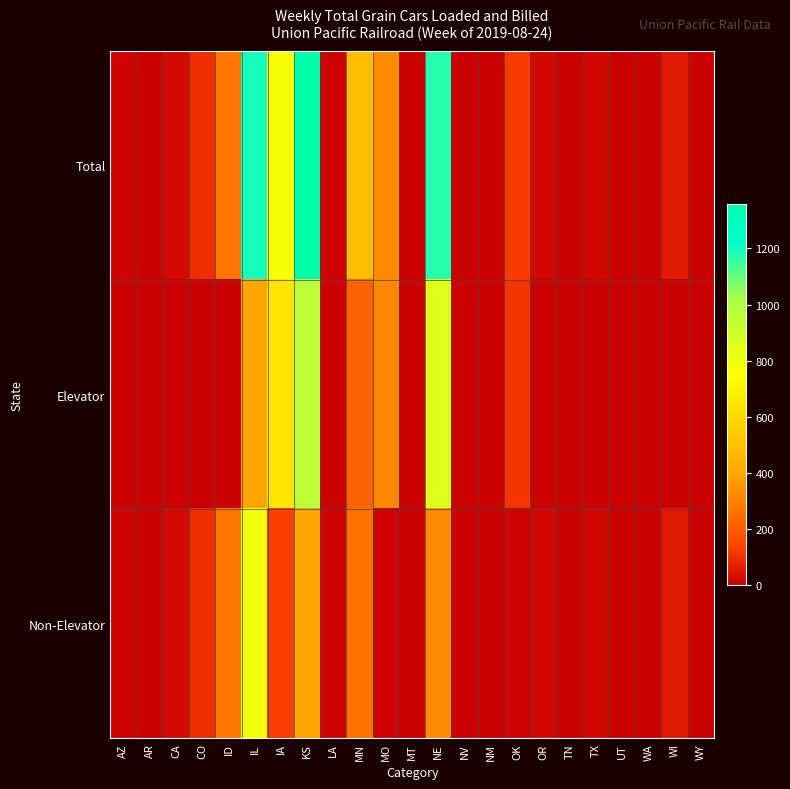

Rank the series by their maximum value, from highest to lowest.

Total, Elevator, Non-Elevator